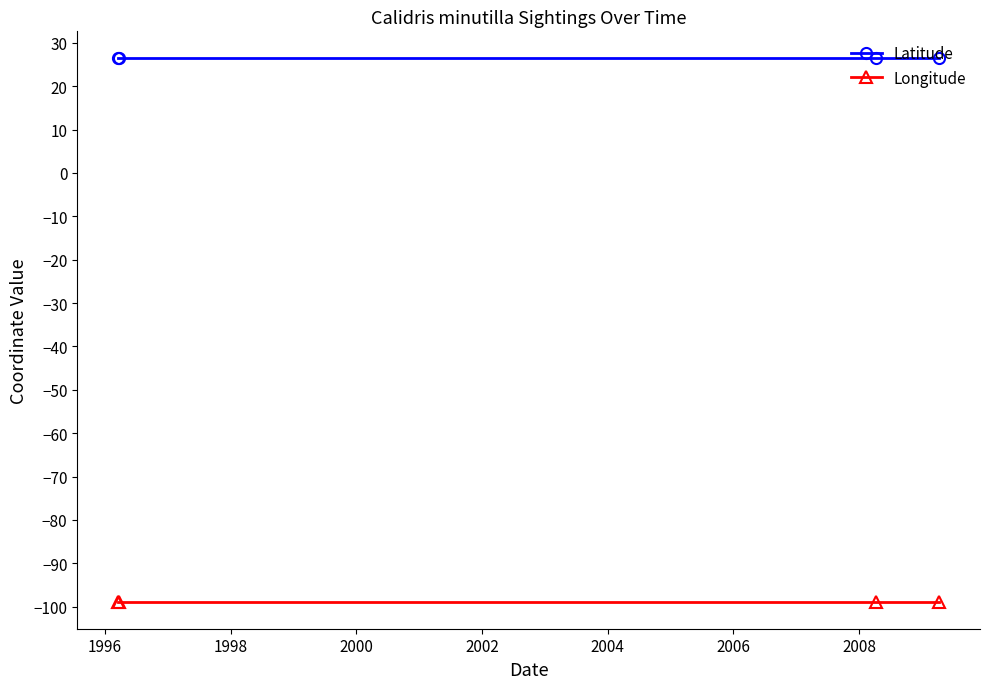

List the series in order of their peak value, highest first.

Latitude, Longitude